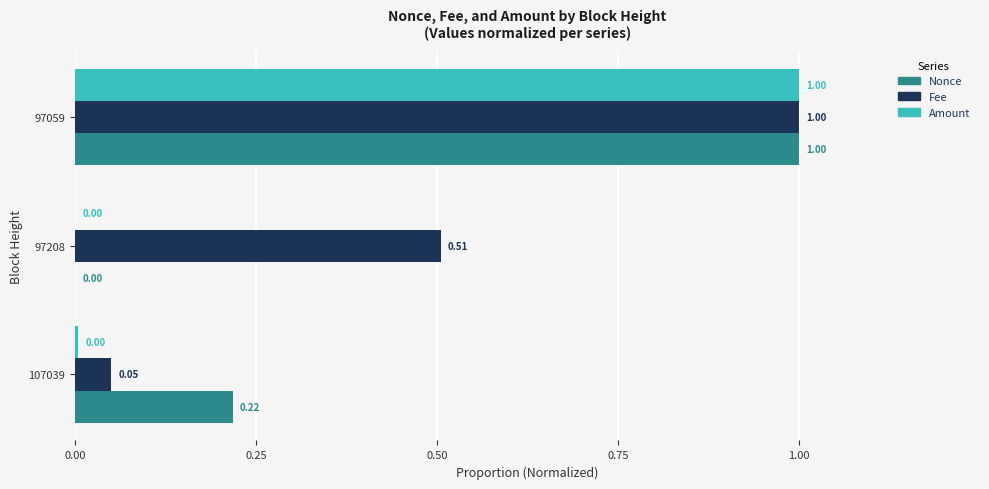

Which series changed the most between 107039 and 97059?

Amount